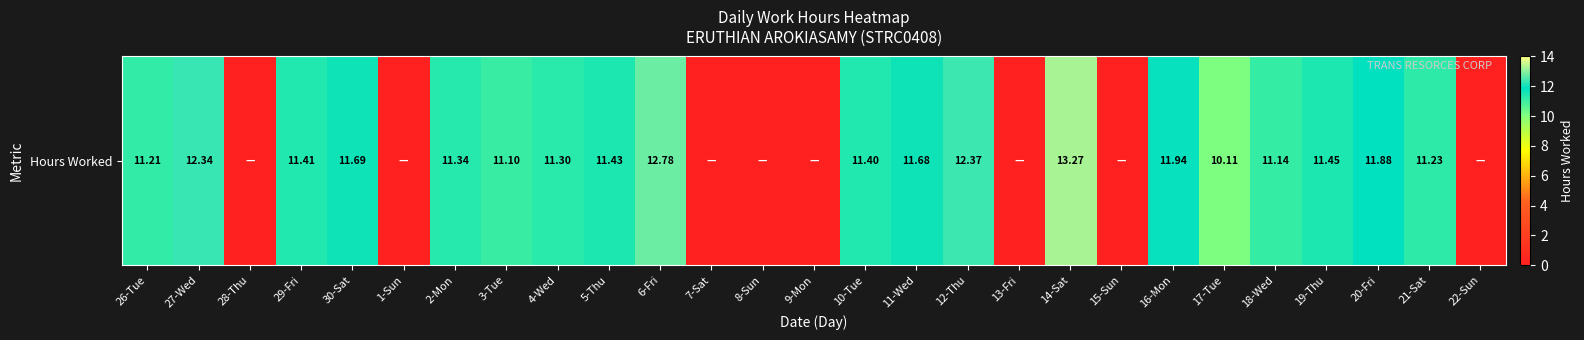

What is the ratio of the value at 26-Tue to the value at 14-Sat?

0.8